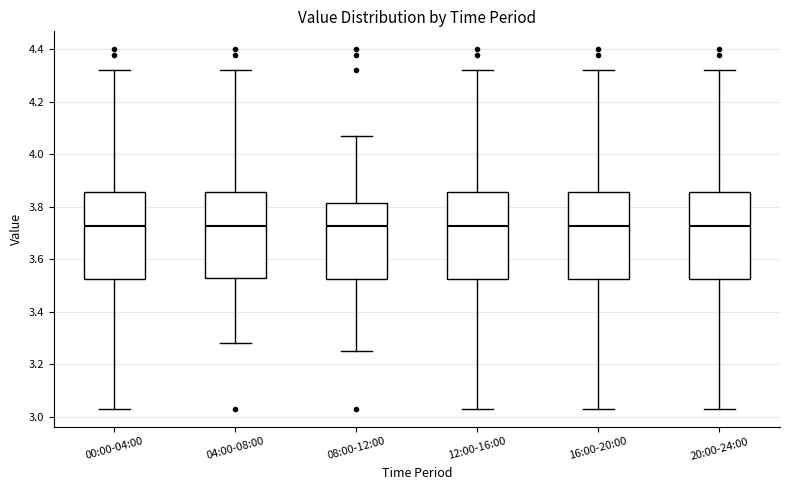

Reading left to right, read every box against the y-axis: the position of its median line, the range the box covers, and the ends of its whiskers. The values are not printed on the chart, so give them approximately, as read against the axis.

00:00-04:00: median 3.72, box 3.52 to 3.86, whiskers 3.04 to 4.32
04:00-08:00: median 3.72, box 3.54 to 3.86, whiskers 3.28 to 4.32
08:00-12:00: median 3.72, box 3.52 to 3.82, whiskers 3.26 to 4.08
12:00-16:00: median 3.72, box 3.52 to 3.86, whiskers 3.04 to 4.32
16:00-20:00: median 3.72, box 3.52 to 3.86, whiskers 3.04 to 4.32
20:00-24:00: median 3.72, box 3.52 to 3.86, whiskers 3.04 to 4.32